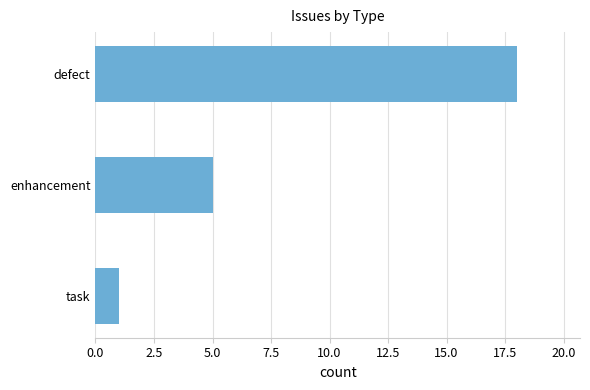

What is the average value?

8